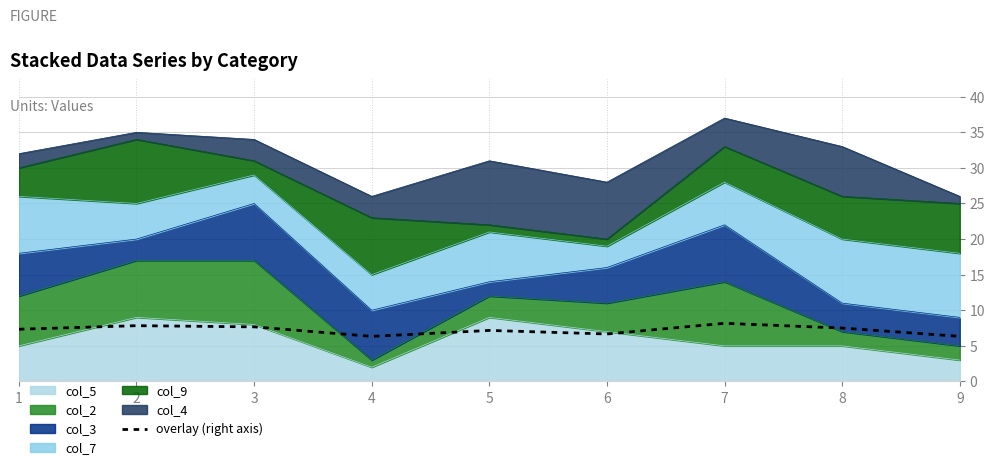

What is the smallest value displayed?

6.3